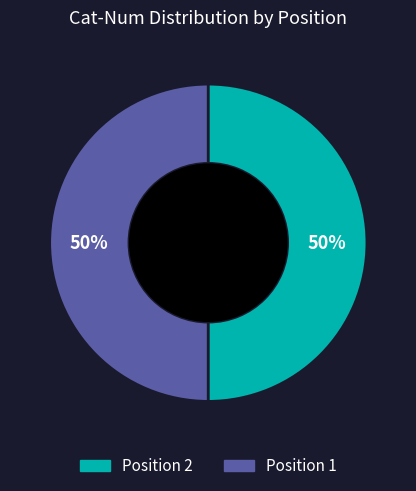

To the nearest percent, what is the average slice percentage?

50%